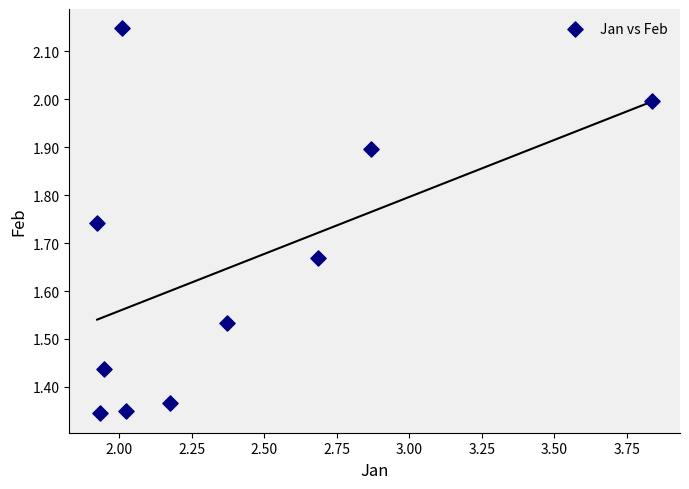

What is the average Y value?

1.6